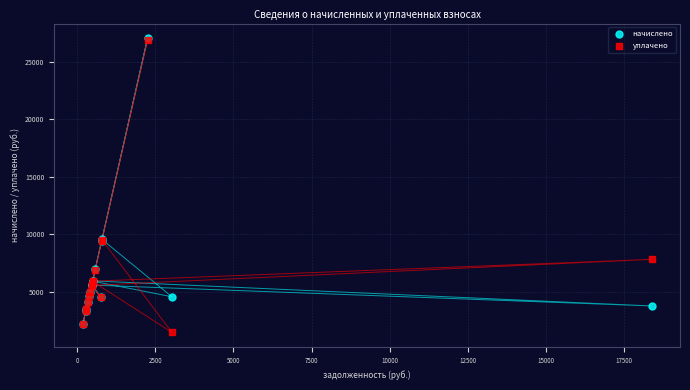

Which series has the widest spread of Y values?

уплачено